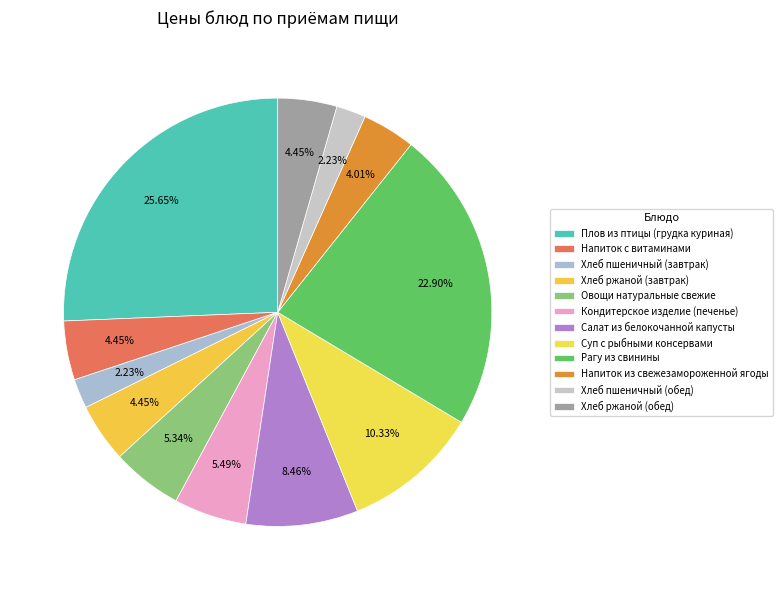

Which category has the biggest portion of the pie?

Плов из птицы (грудка куриная)